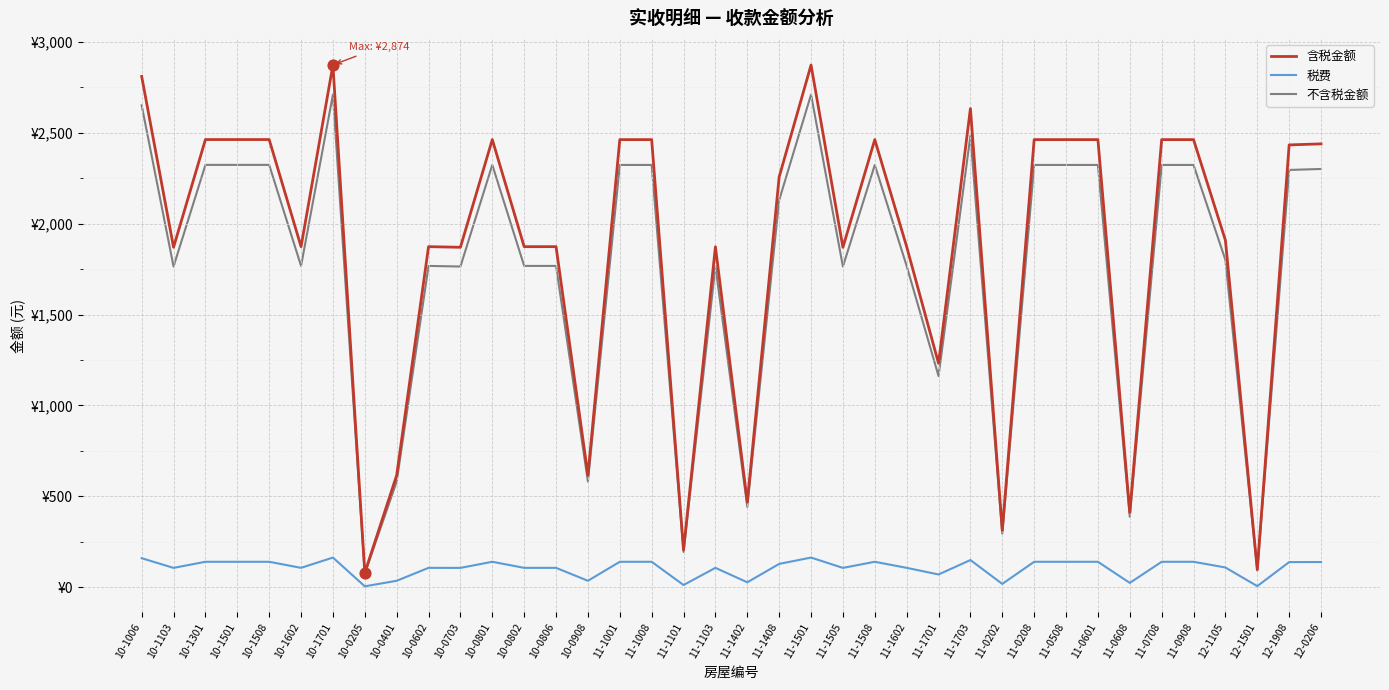

What are all the series names shown in the legend?

含税金额, 税费, 不含税金额